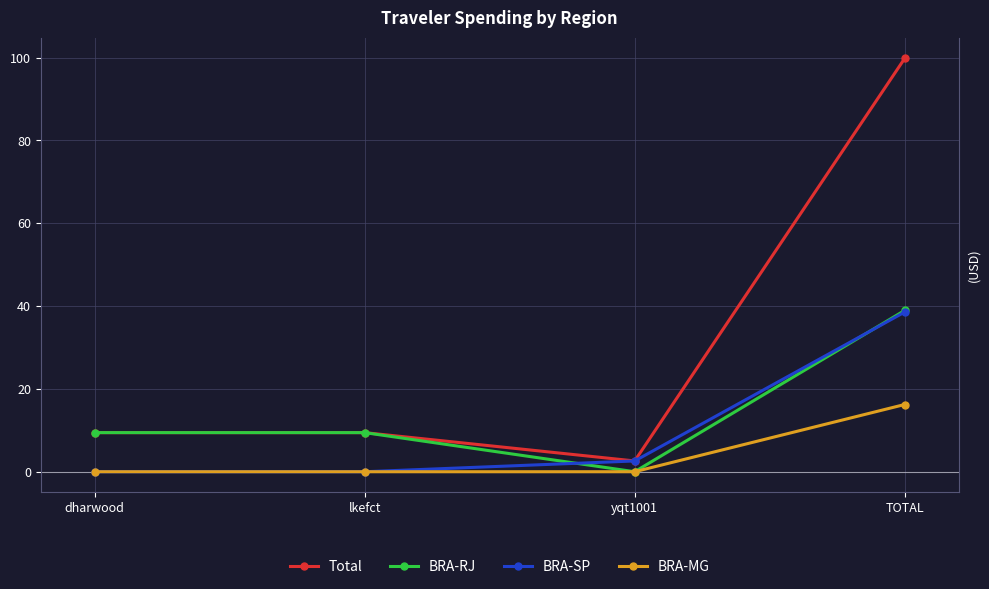

What is the difference between the highest and lowest values at TOTAL?

83.6